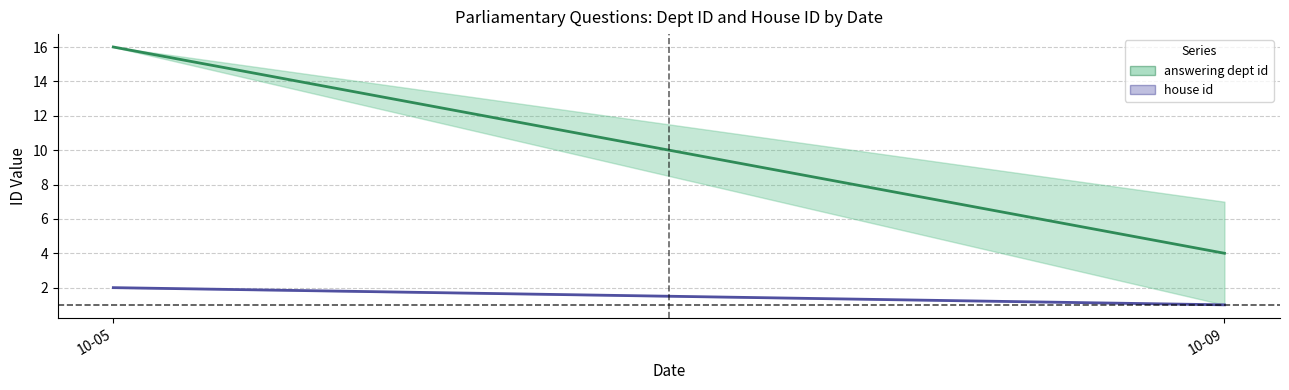

What is the difference between the maximum and minimum values in the answering dept id series?

12